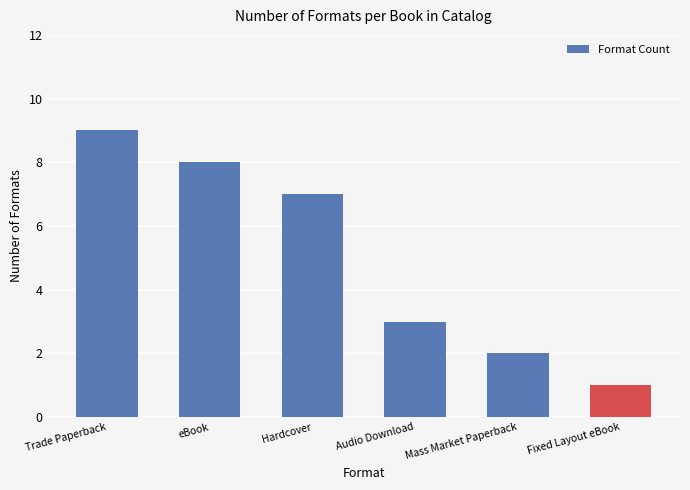

What is the label of the 1st bar from the right?

Fixed Layout eBook